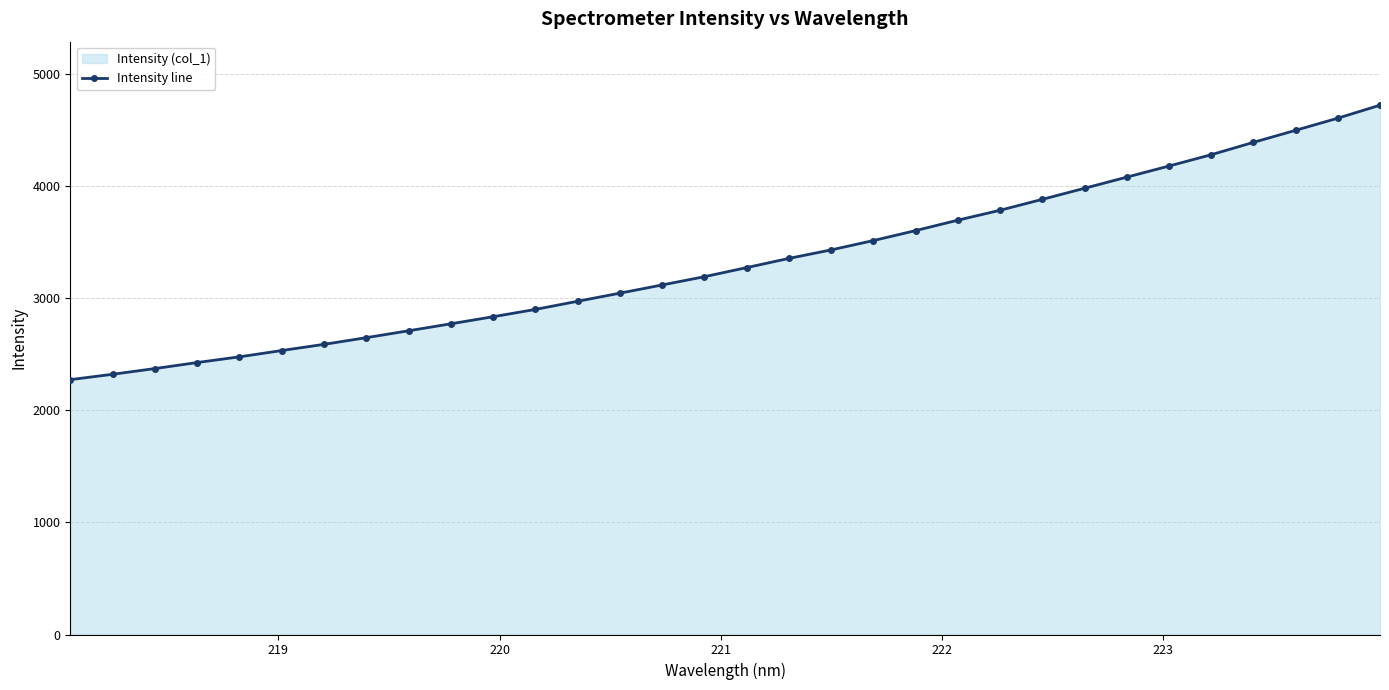

Reading left to right, transcribe all the data shown in this chart.

2274.1	2321.8	2372.8	2426.6	2477.6	2533.8	2588.9	2648.6	2710.1	2772.3	2835.4	2900.7	2973.4	3045.7	3119.0	3192.7	3273.8	3355.9	3431.7	3515.0	3604.1	3696.9	3785.6	3882.8	3981.6	4080.9	4179.9	4280.9	4391.3	4498.6	4606.9	4722.9